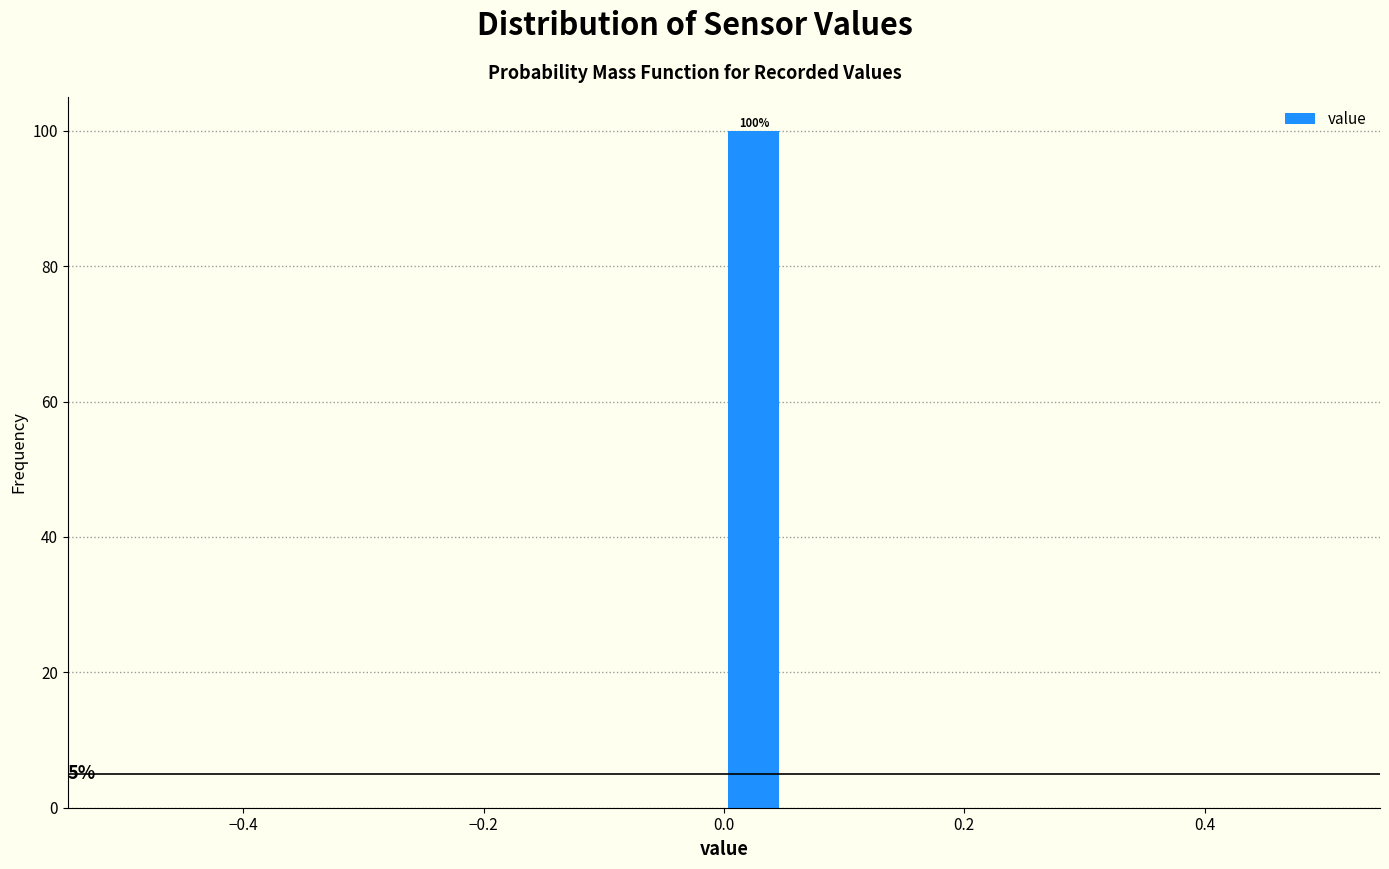

Around what value on the x-axis is the tallest bar? Give the approximate position of its centre, as read against the axis.

0.02